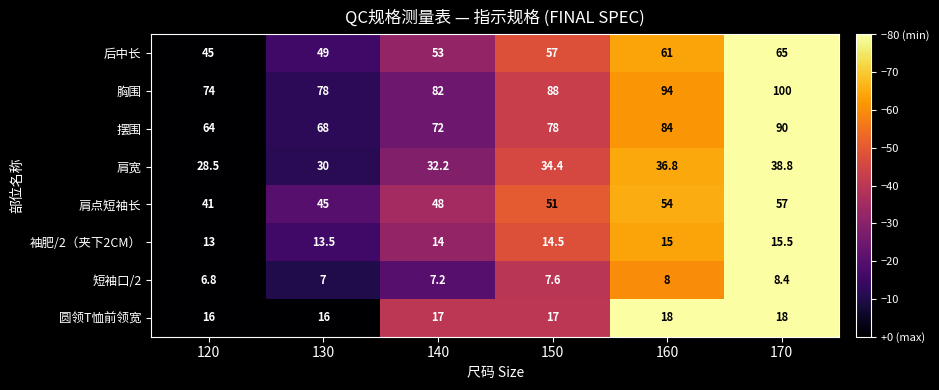

The value of 圆领T恤前领宽 at 150 is 17.0. True or false?

True